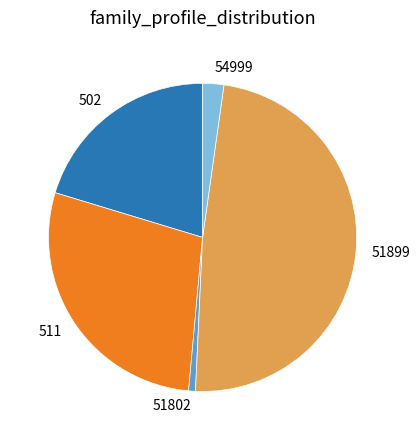

Count the number of slices in the pie.

5